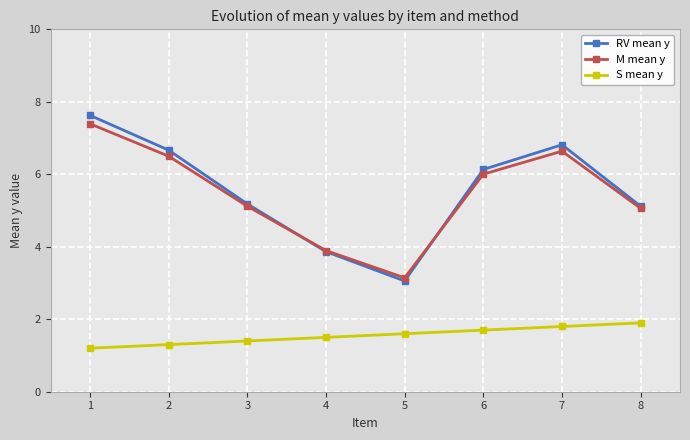

What is the difference between the second highest and minimum values in the RV mean y series?

3.8